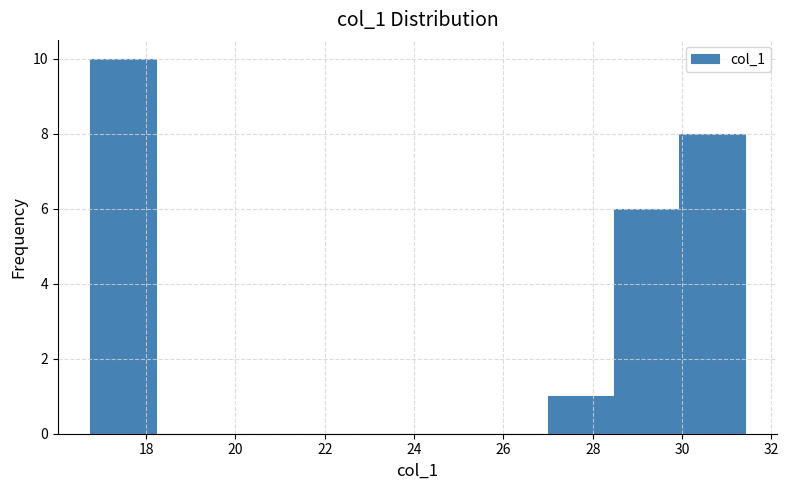

Reading left to right, transcribe this chart: for each bar, give the range it covers on the x-axis and its height. Neither the bar edges nor the heights are printed on the chart, so give them approximately, as read against the axes.

16.8 to 18.2: 10
18.2 to 19.6: 0
19.6 to 21.2: 0
21.2 to 22.6: 0
22.6 to 24.0: 0
24.0 to 25.6: 0
25.6 to 27.0: 0
27.0 to 28.4: 1
28.4 to 30.0: 6
30.0 to 31.4: 8